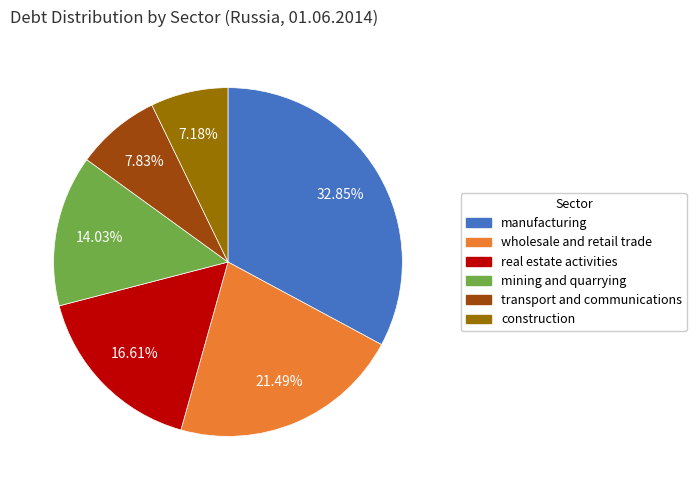

To the nearest percent, what portion does wholesale and retail trade represent?

21%